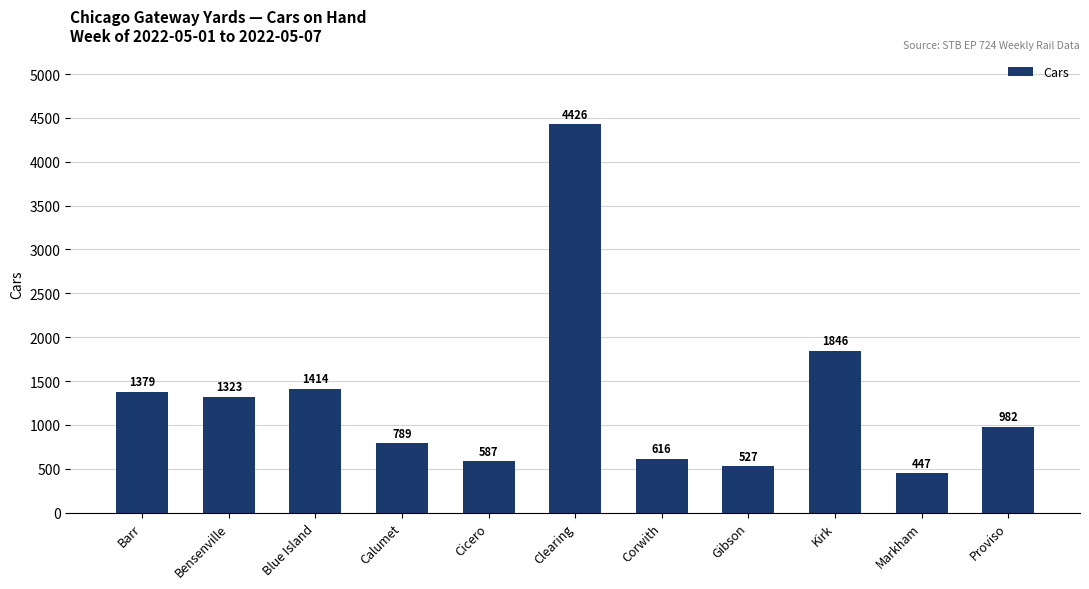

Are the bars horizontal?

No